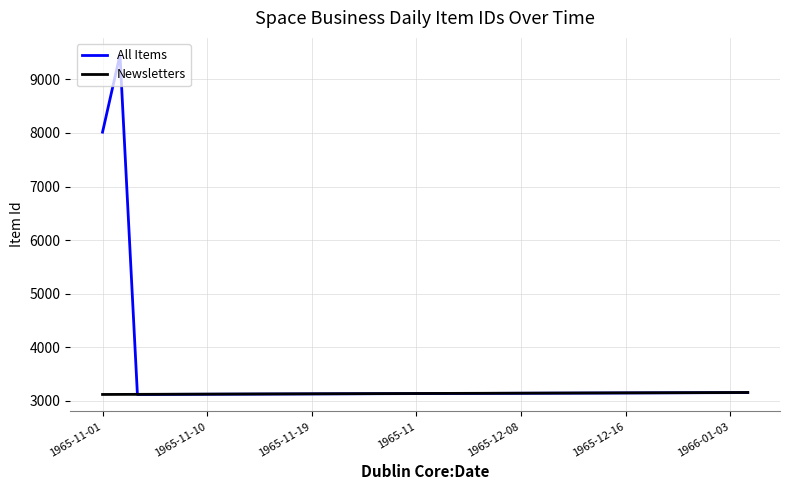

What is the smallest value displayed?

3120